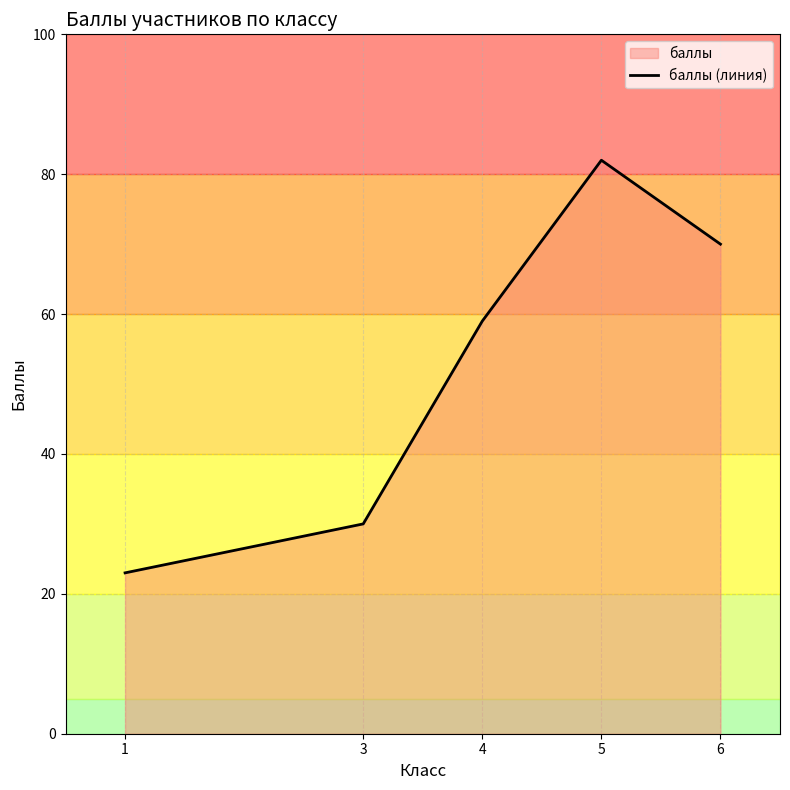

Reading left to right, list all the values displayed in this chart.

1=23	3=30	4=59	5=82	6=70